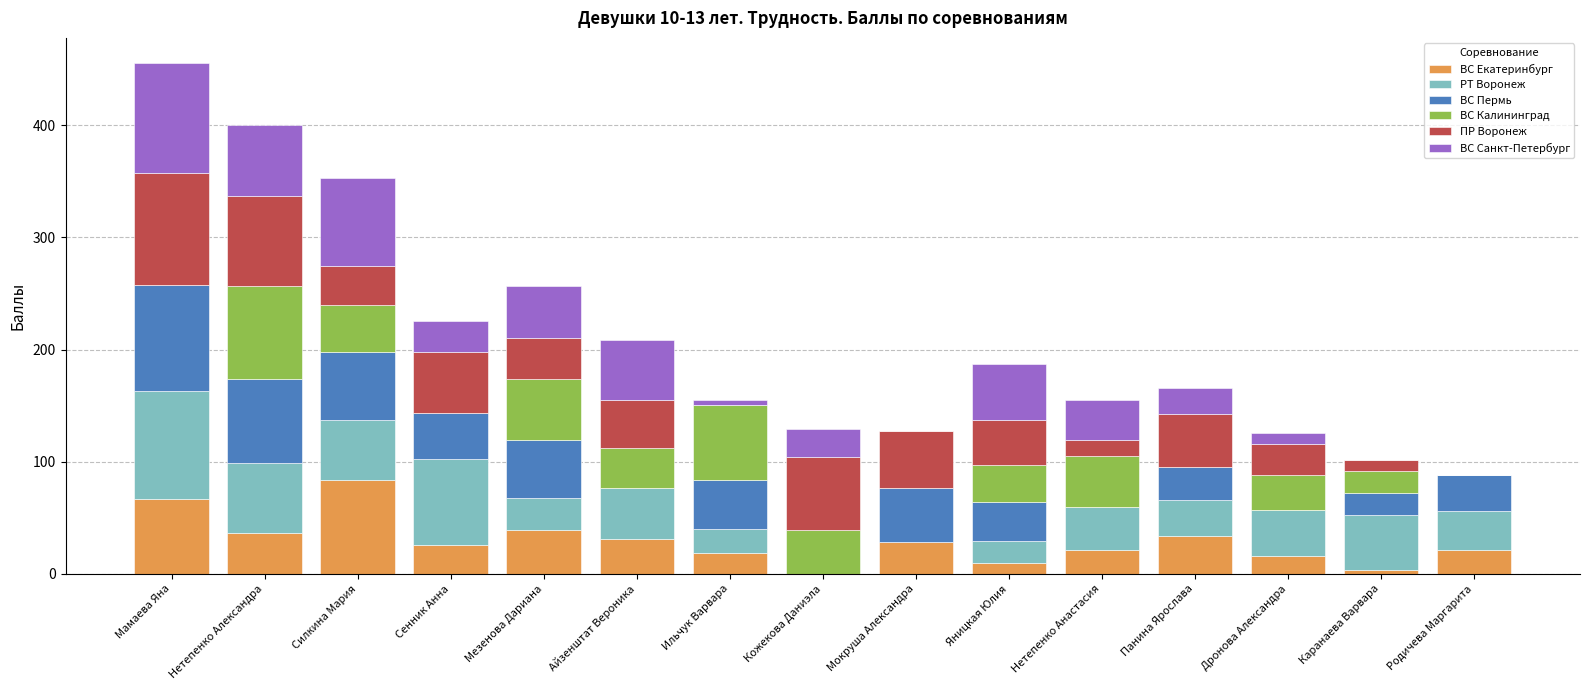

How many distinct data groups are displayed?

6